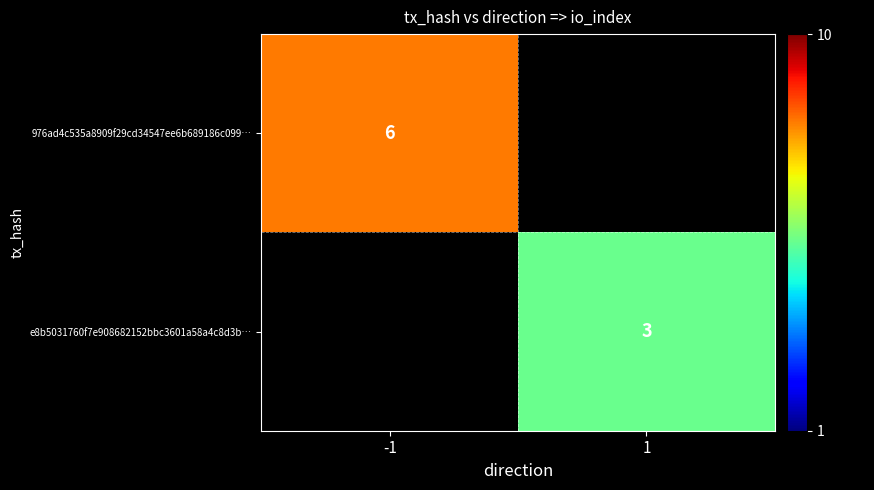

The 976ad4c535a8909f29cd34547ee6b689186c099… series shows 6 at -1. True or false?

True